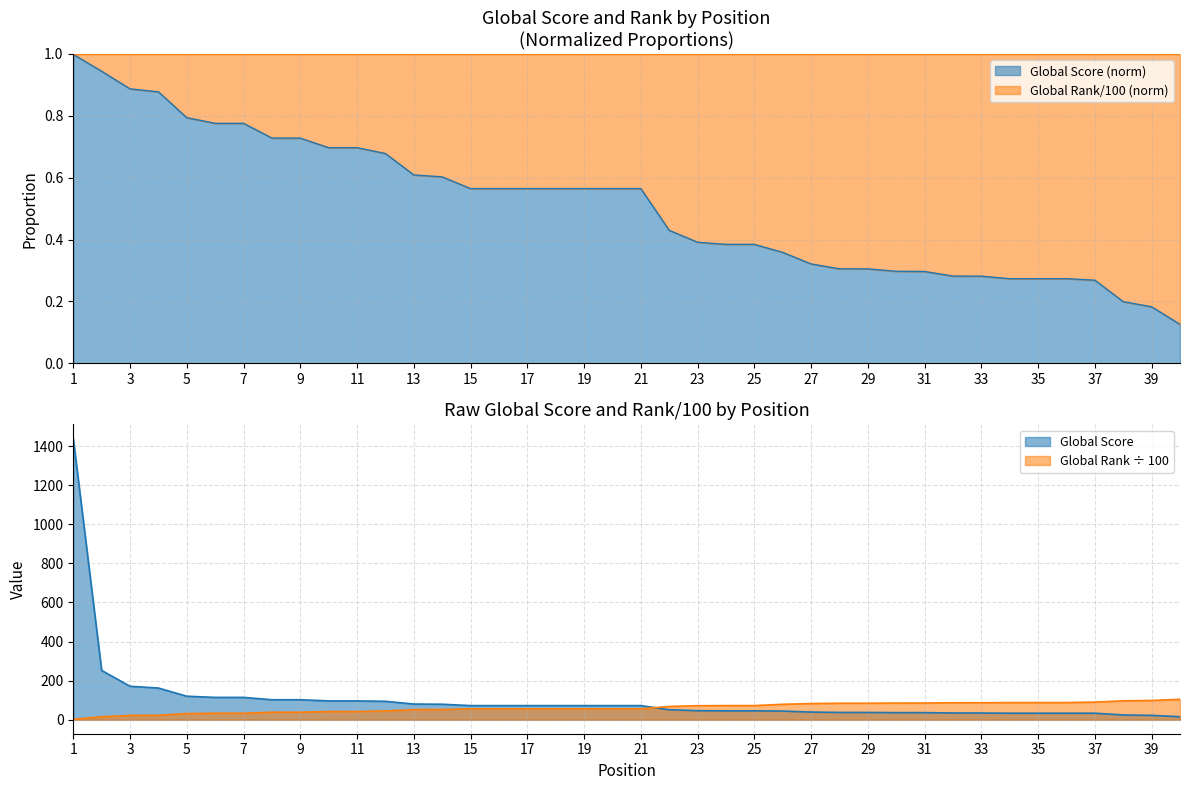

Which series has the widest spread of values?

Global Score